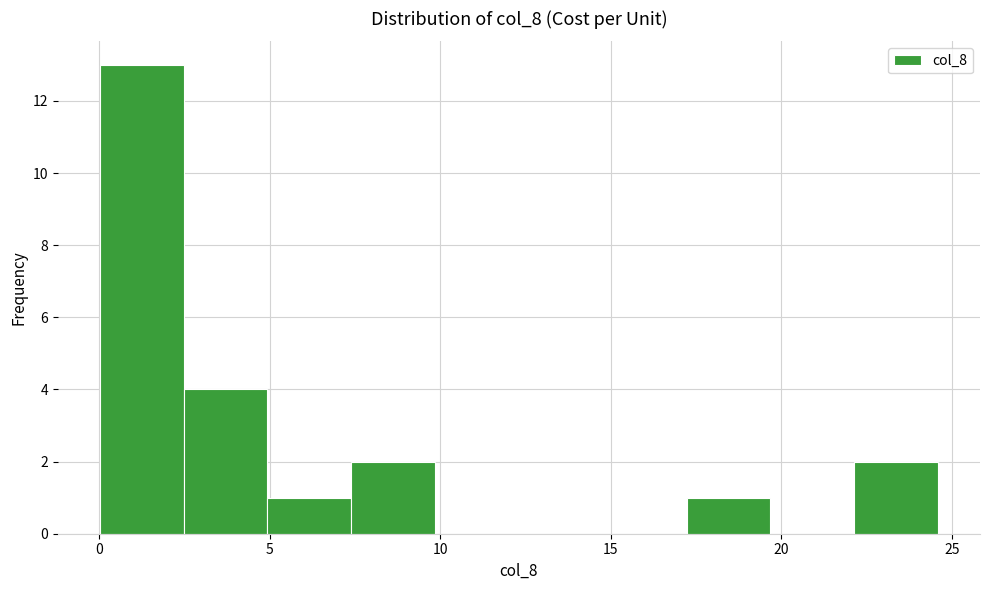

Reading left to right, transcribe this chart: for each bar, give the range it covers on the x-axis and its height. Neither the bar edges nor the heights are printed on the chart, so give them approximately, as read against the axes.

0.0 to 2.5: 13
2.5 to 5.0: 4
5.0 to 7.5: 1
7.5 to 10.0: 2
10.0 to 12.5: 0
12.5 to 15.0: 0
15.0 to 17.0: 0
17.0 to 19.5: 1
19.5 to 22.0: 0
22.0 to 24.5: 2